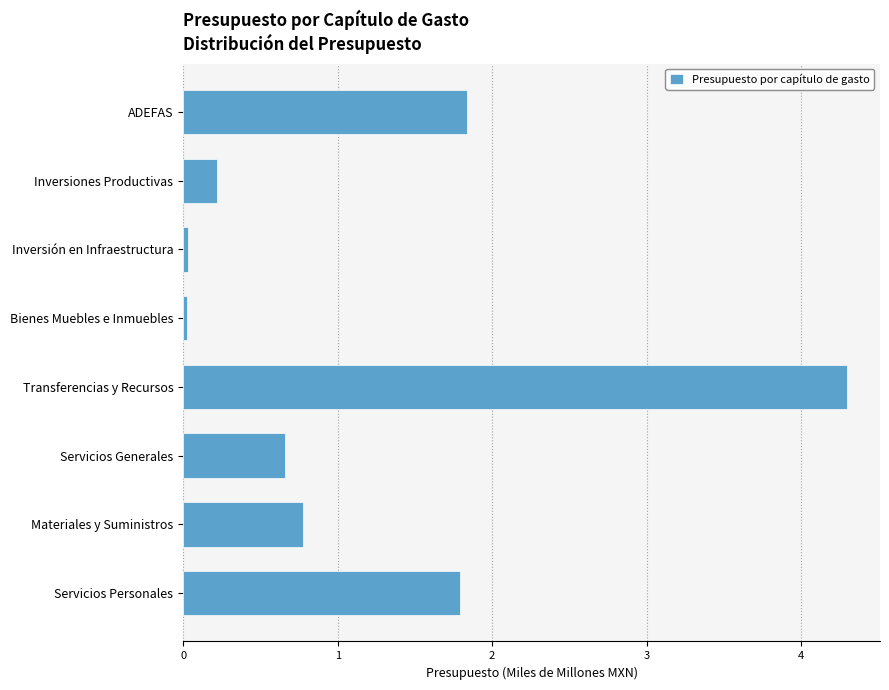

What is the sum of all values?

9.6